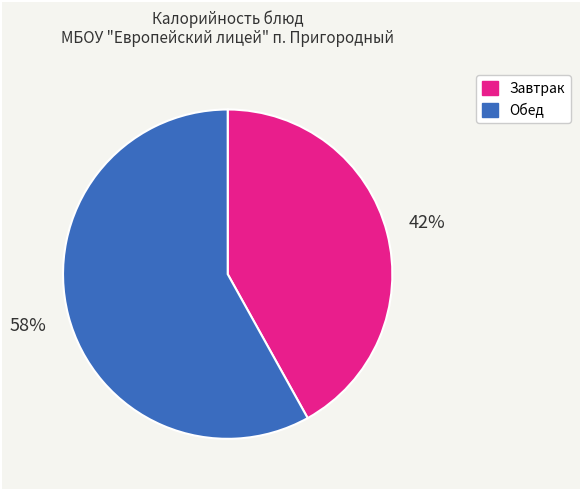

Is there a majority slice in this chart?

Yes